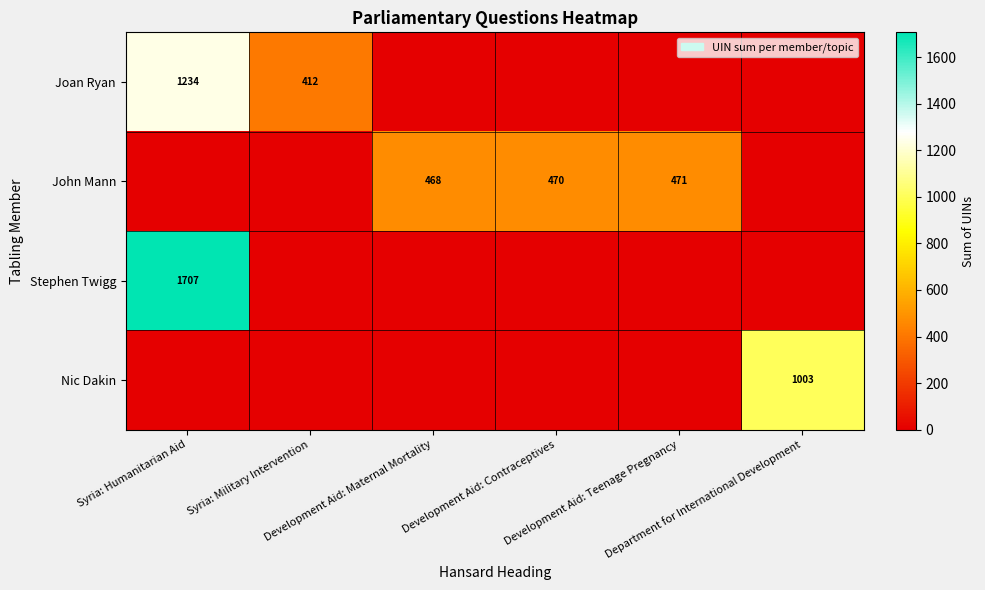

At which label does John Mann reach its peak?

Development Aid: Teenage Pregnancy